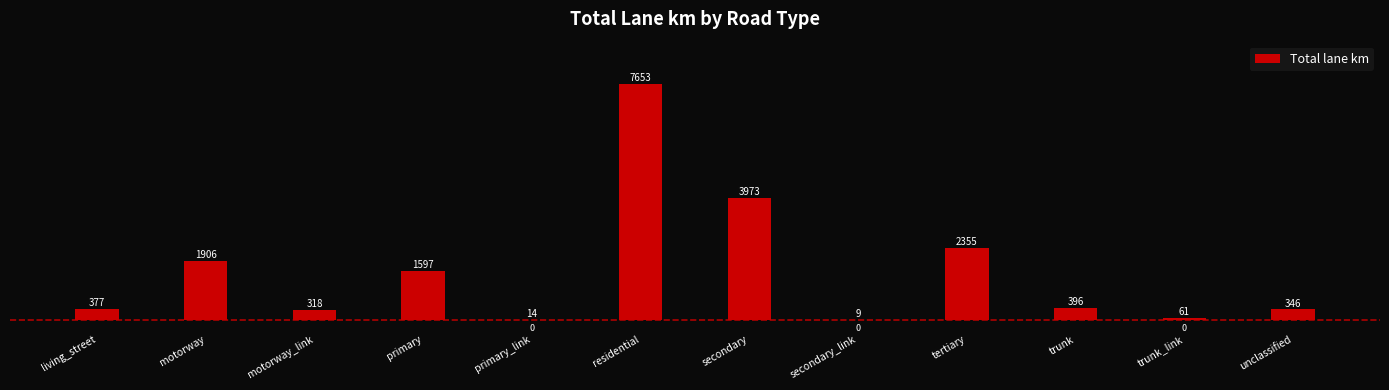

At which label does the data first exceed 395?

motorway